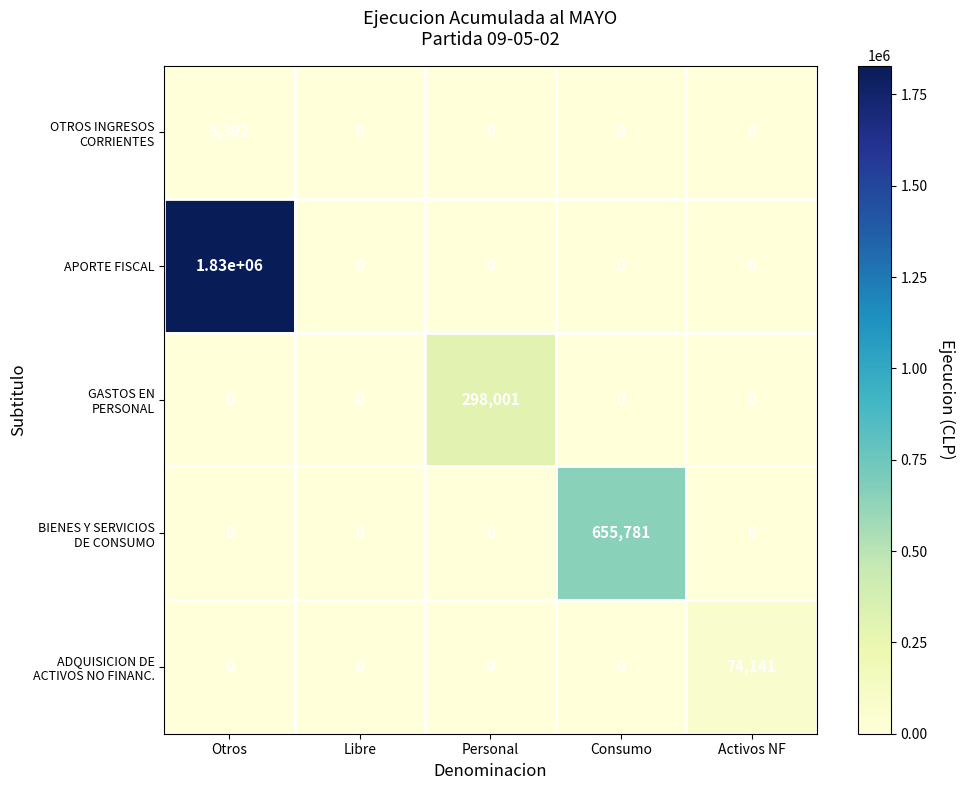

True or false: APORTE FISCAL has a value of 1066752 at Activos NF.

False